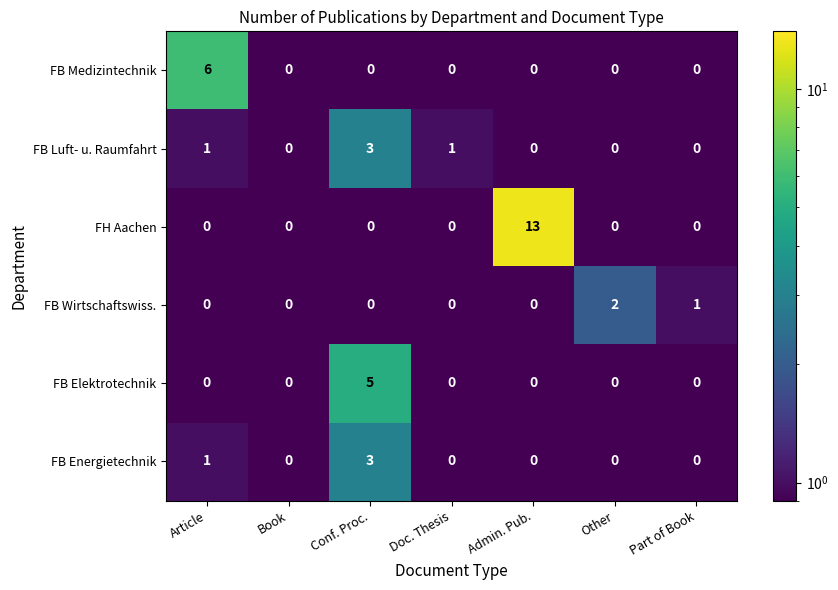

At which label is FB Energietechnik closest to 1?

Article